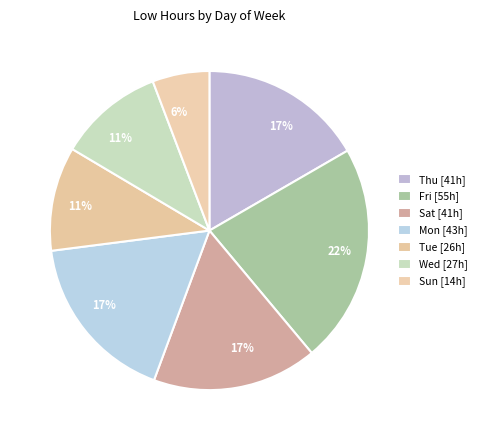

How many slices are in this pie chart?

7